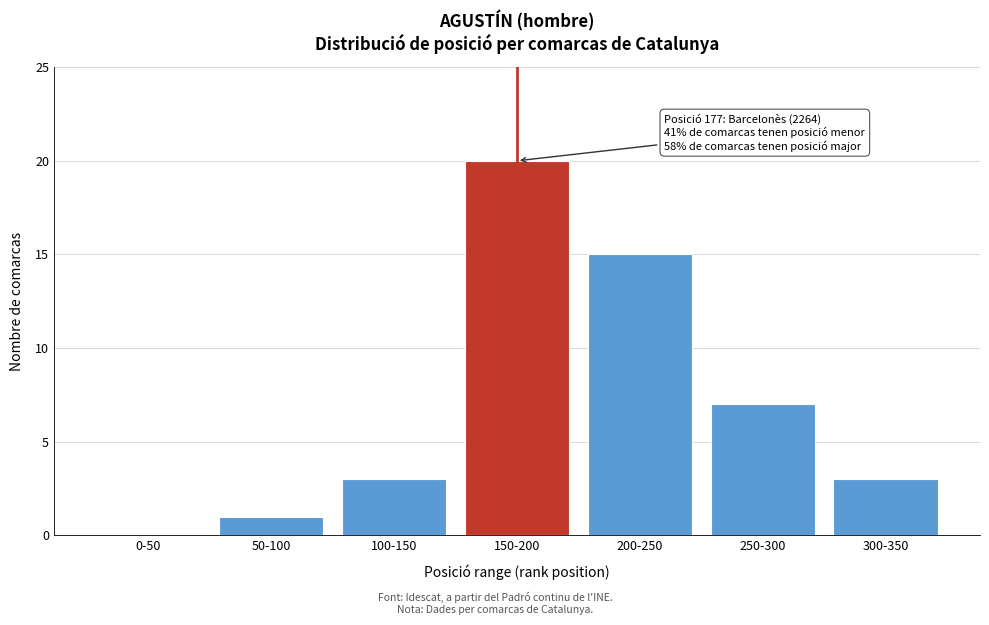

Reading left to right, list all the values displayed in this chart.

0-50=0	50-100=1	100-150=3	150-200=20	200-250=15	250-300=7	300-350=3